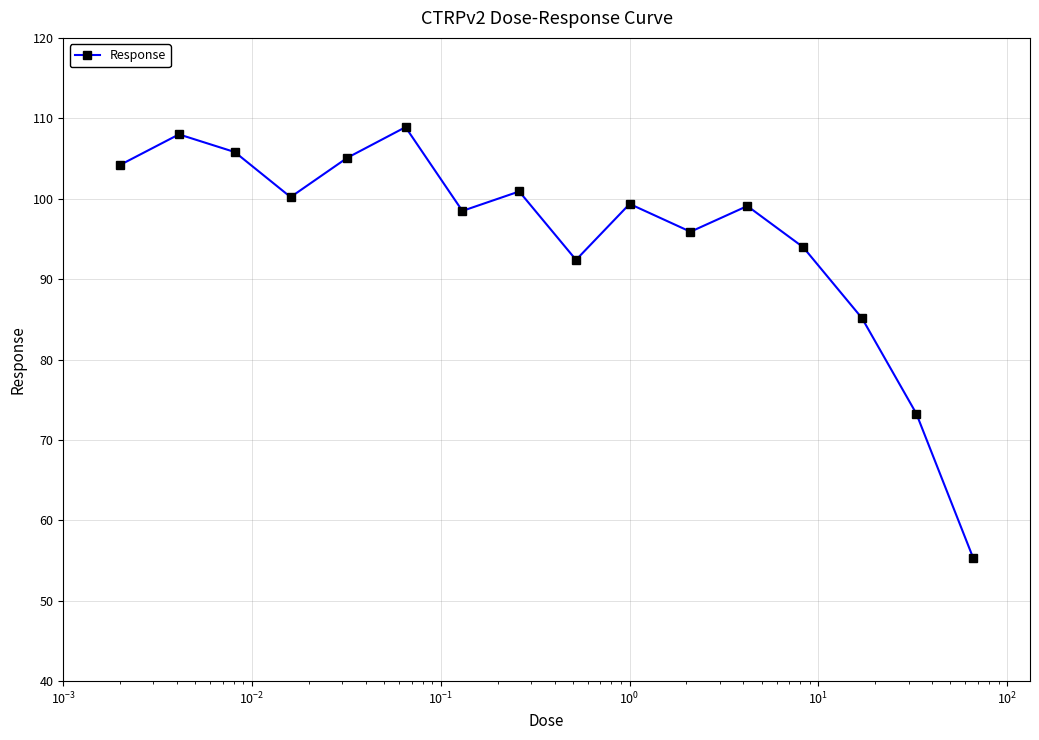

Is this an area chart (filled region under the line)?

No